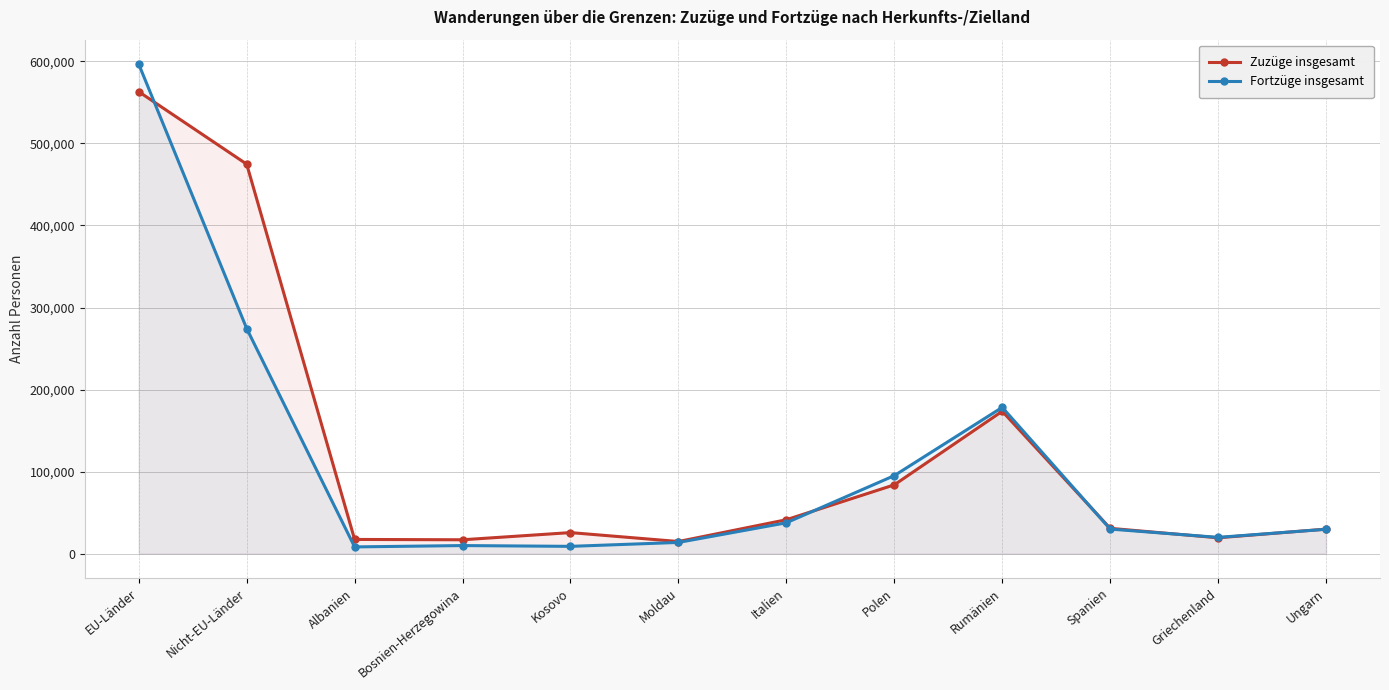

Rank the categories by Zuzüge insgesamt value from lowest to highest.

Moldau, Bosnien-Herzegowina, Albanien, Griechenland, Kosovo, Ungarn, Spanien, Italien, Polen, Rumänien, Nicht-EU-Länder, EU-Länder